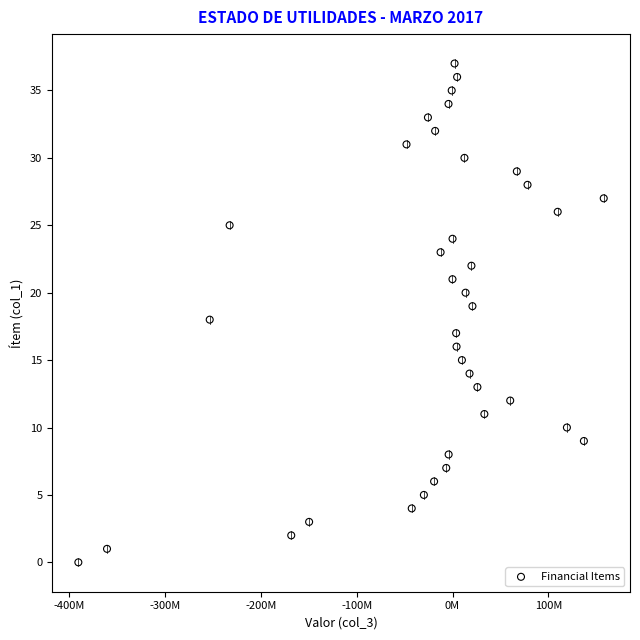

What is the range of Y values (max minus min)?

37